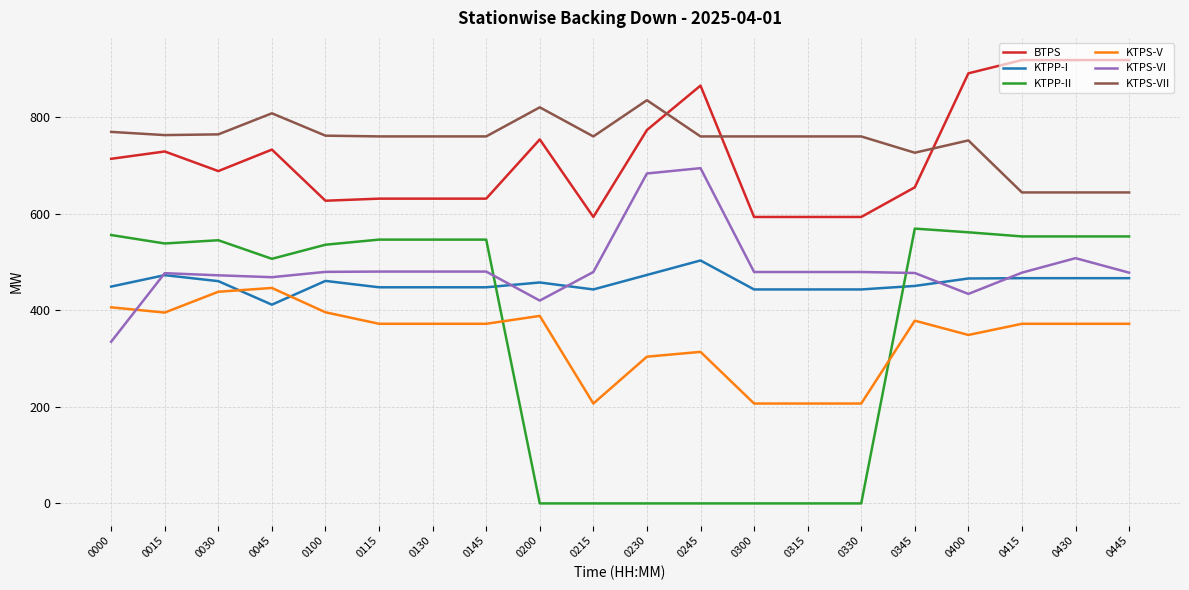

What is the total value across all series at 0115?

3236.8